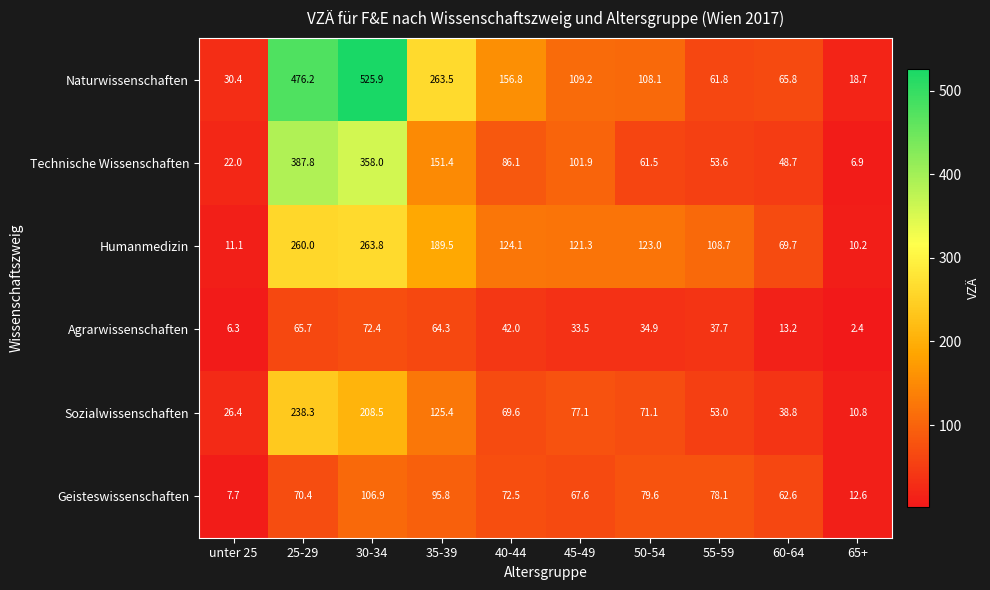

Is it true that Technische Wissenschaften equals 147.8 at 30-34?

False